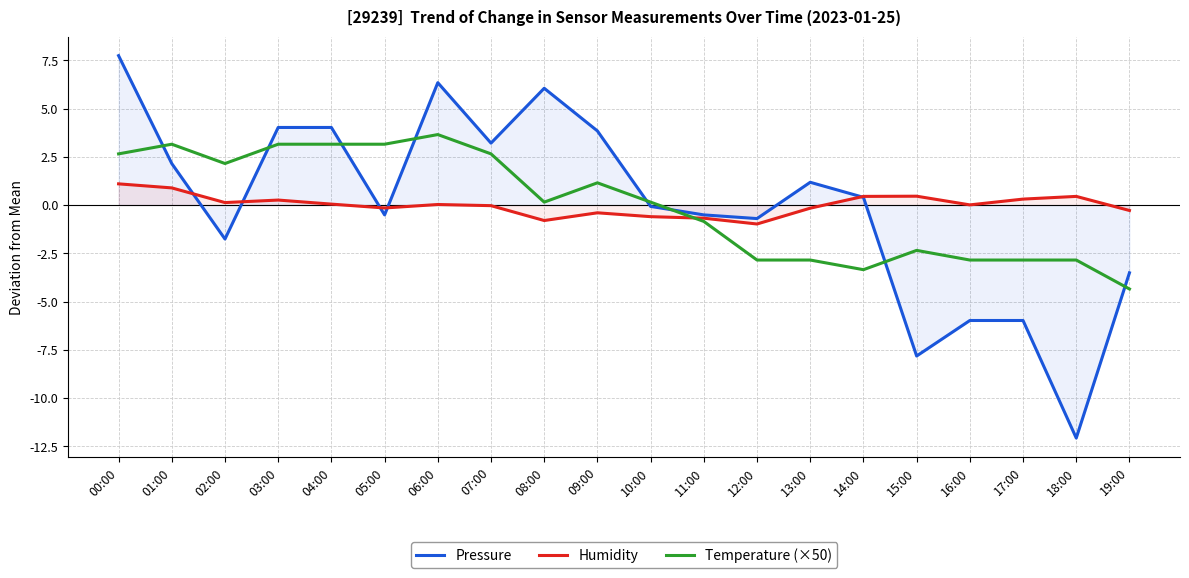

How many lines are shown in the chart?

3